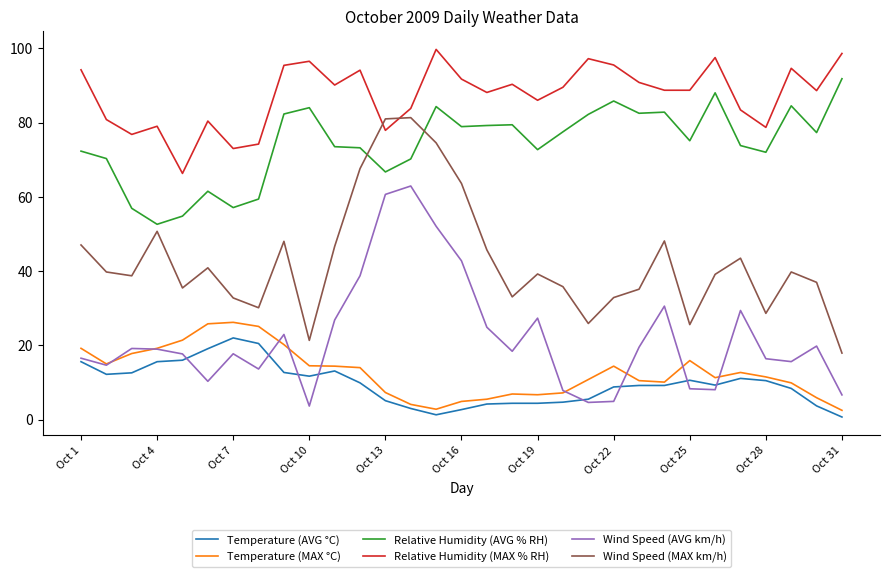

Which series has the largest total across all categories?

Relative Humidity (MAX % RH)